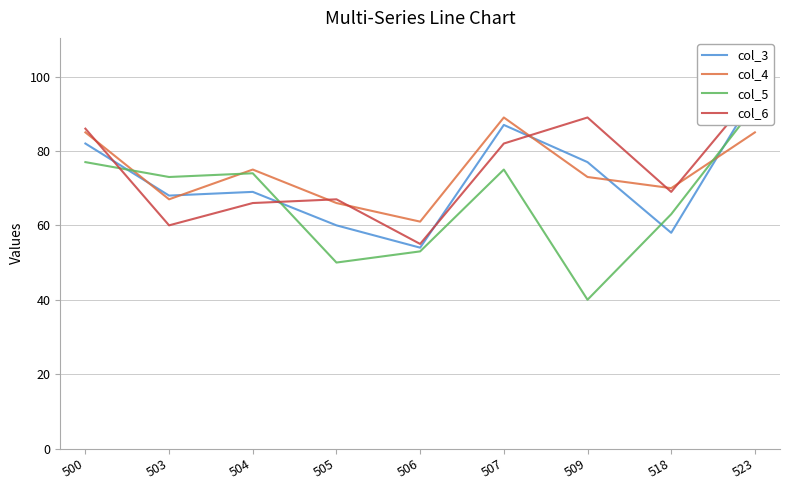

After their last crossing, which series has the higher values: col_6 or col_4?

col_6